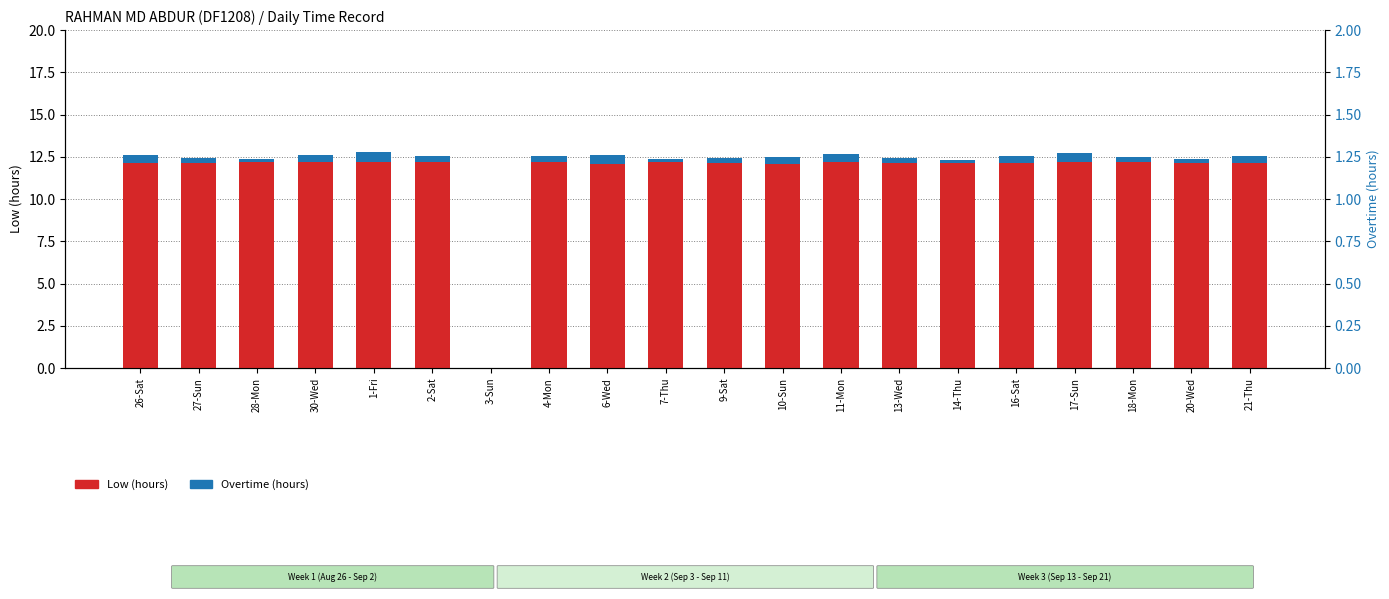

What is the sum of the Overtime (hours) values at 16-Sat and 17-Sun?

0.9